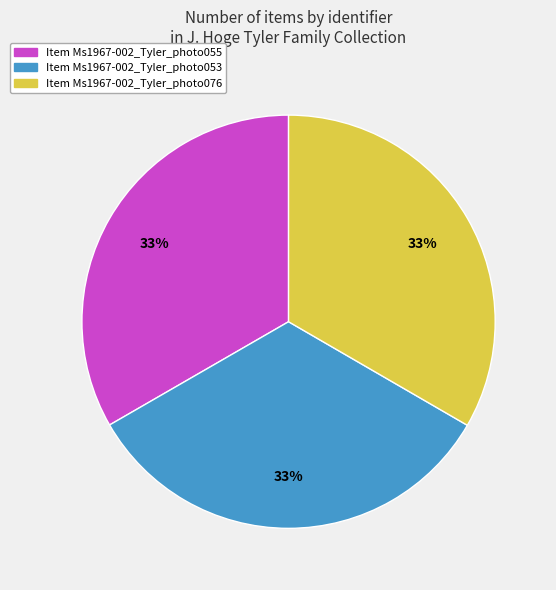

To the nearest percent, what is the average slice percentage?

33%